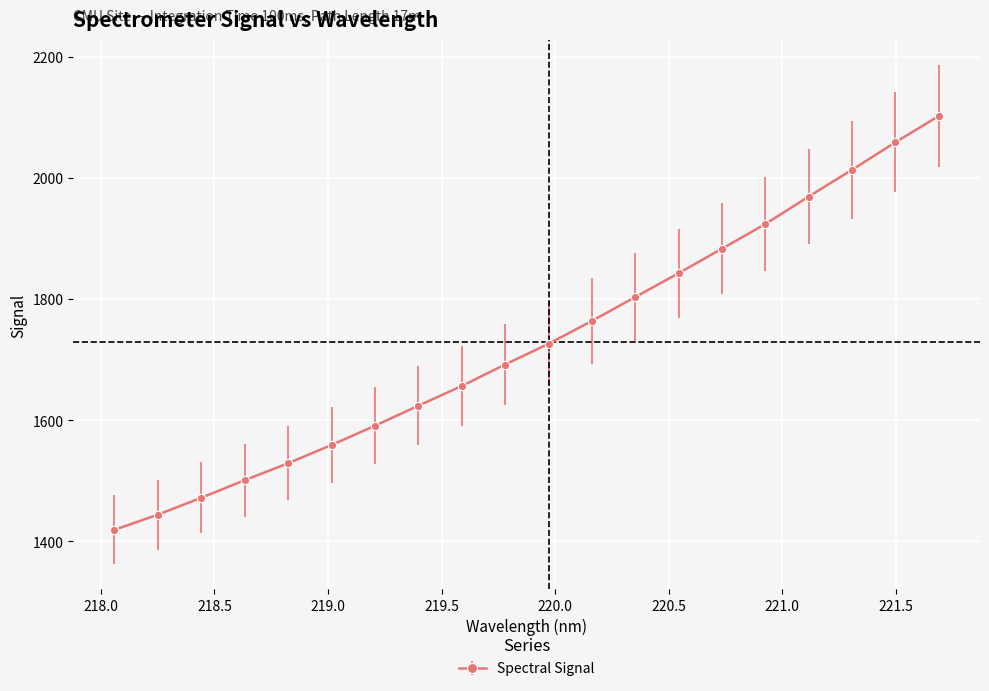

What is the difference between the second highest and minimum values?

639.9